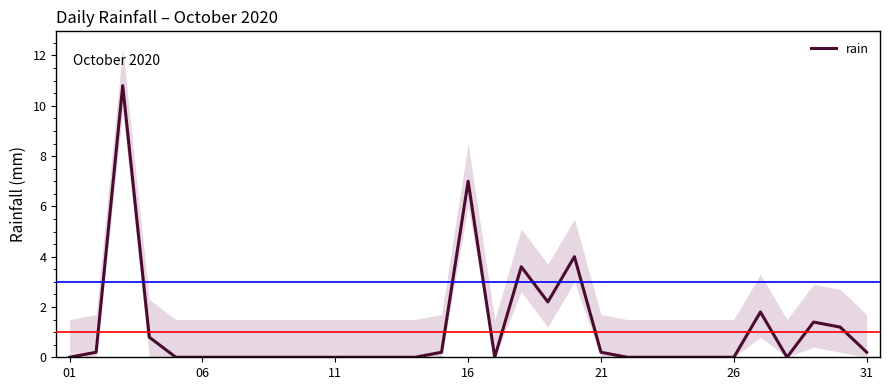

What is the greatest value displayed?

10.8